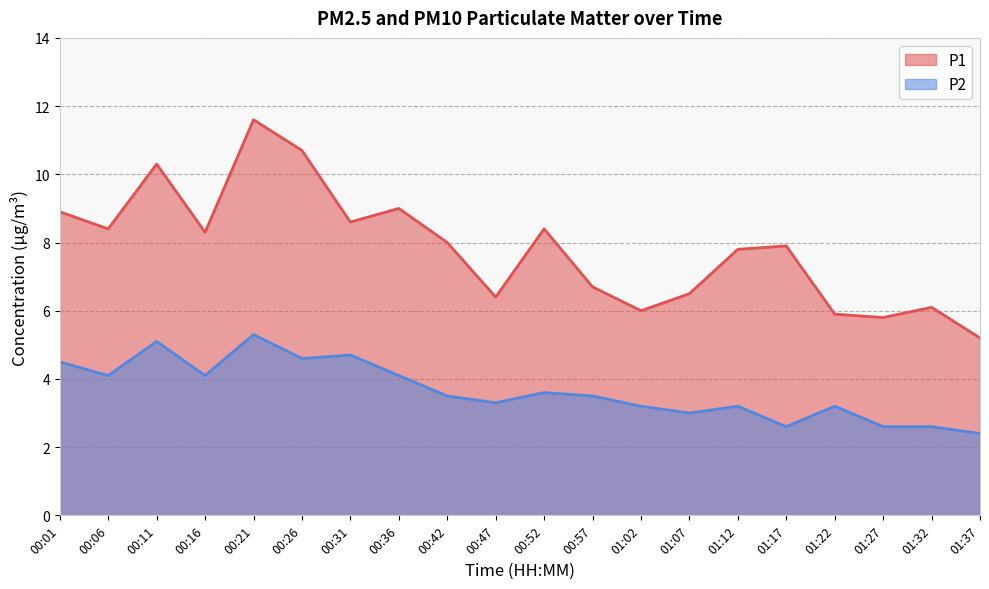

Which series has the largest total across all categories?

P1